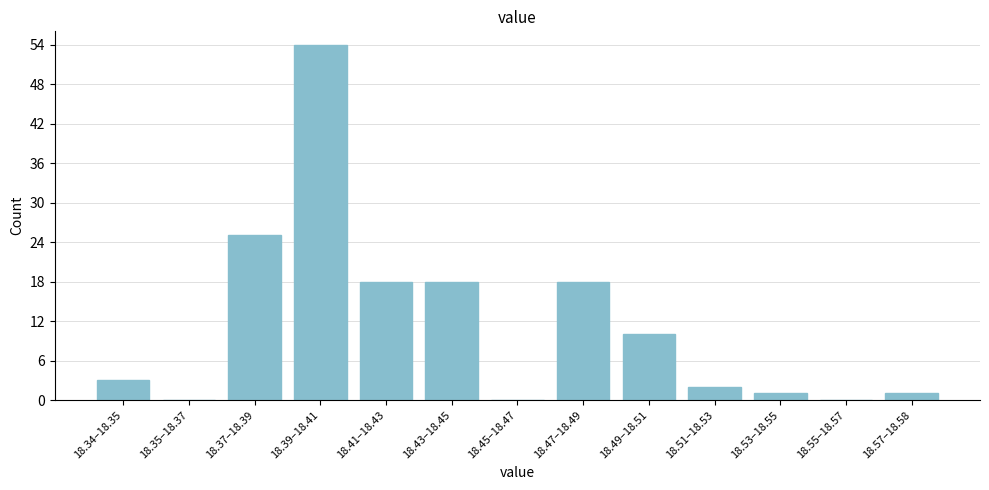

Reading left to right, what are all the values shown in this chart?

18.34–18.35=3	18.35–18.37=0	18.37–18.39=25	18.39–18.41=54	18.41–18.43=18	18.43–18.45=18	18.45–18.47=0	18.47–18.49=18	18.49–18.51=10	18.51–18.53=2	18.53–18.55=1	18.55–18.57=0	18.57–18.58=1